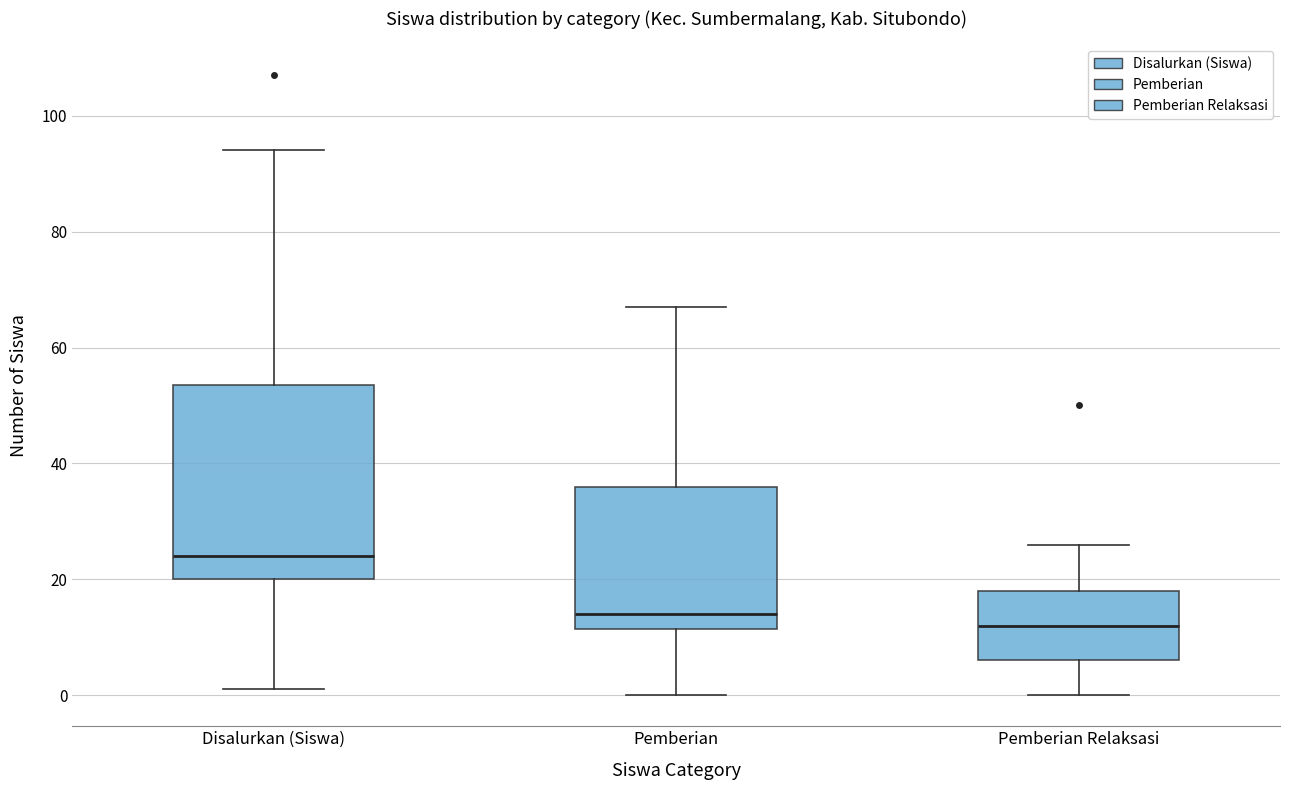

Where is the upper edge of the box for Pemberian on the y-axis? The values are not printed on the chart, so give them approximately, as read against the axis.

36